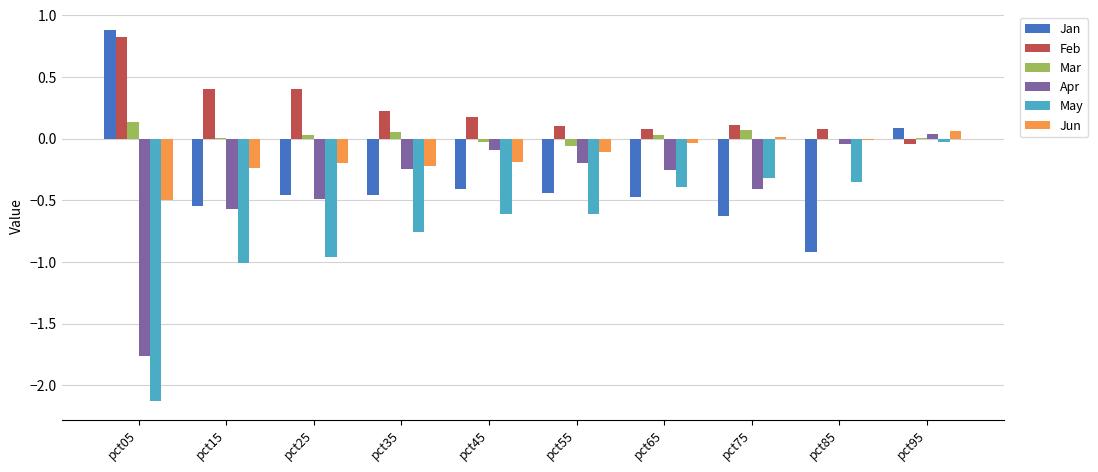

What is the maximum value for Jan?

0.9